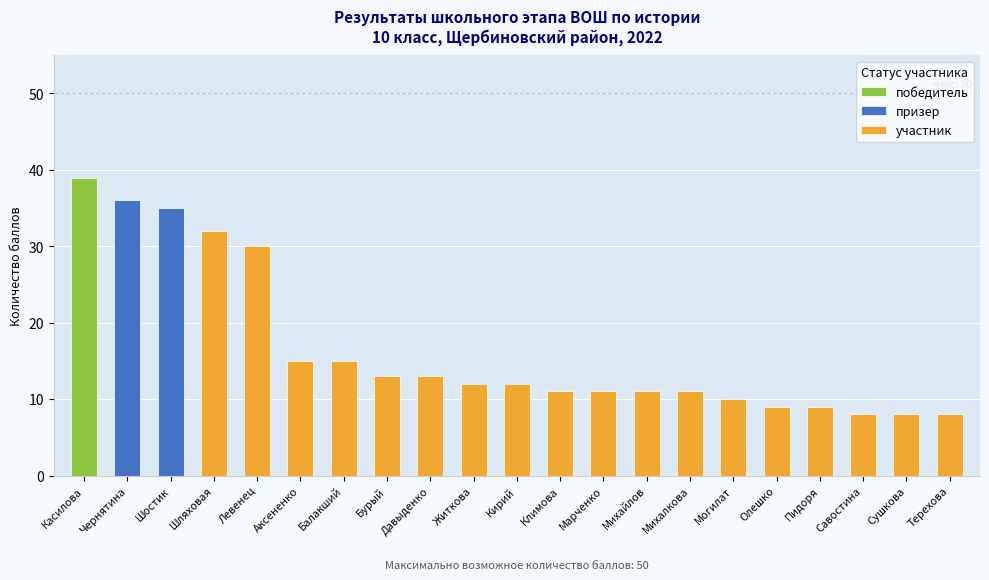

Does the chart contain stacked bars?

No